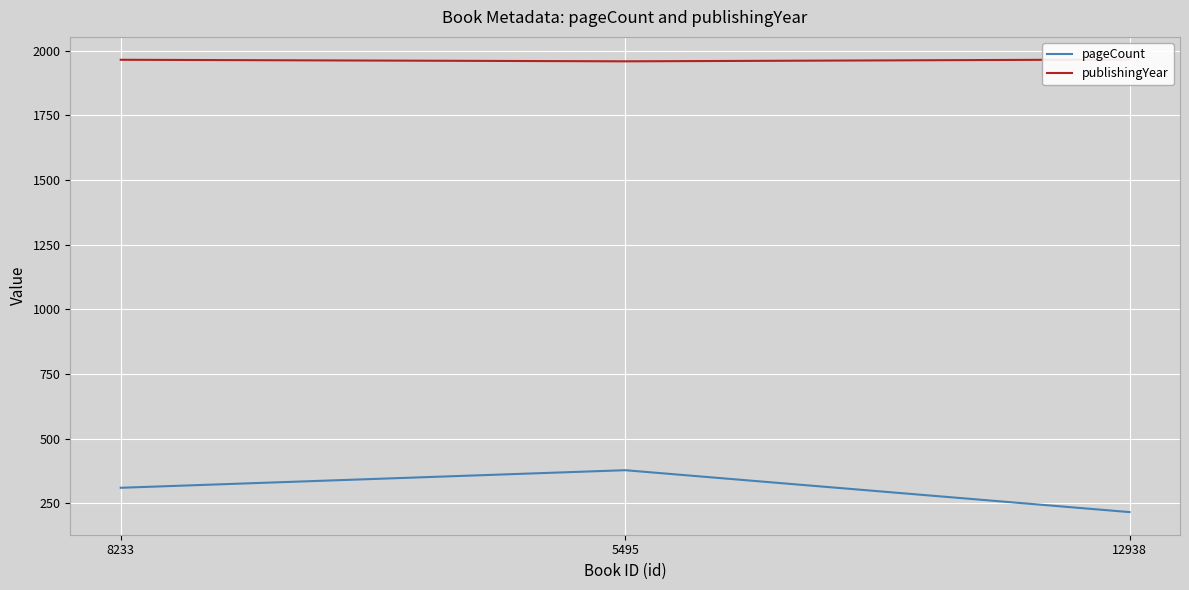

How many categories are shown in the chart?

3